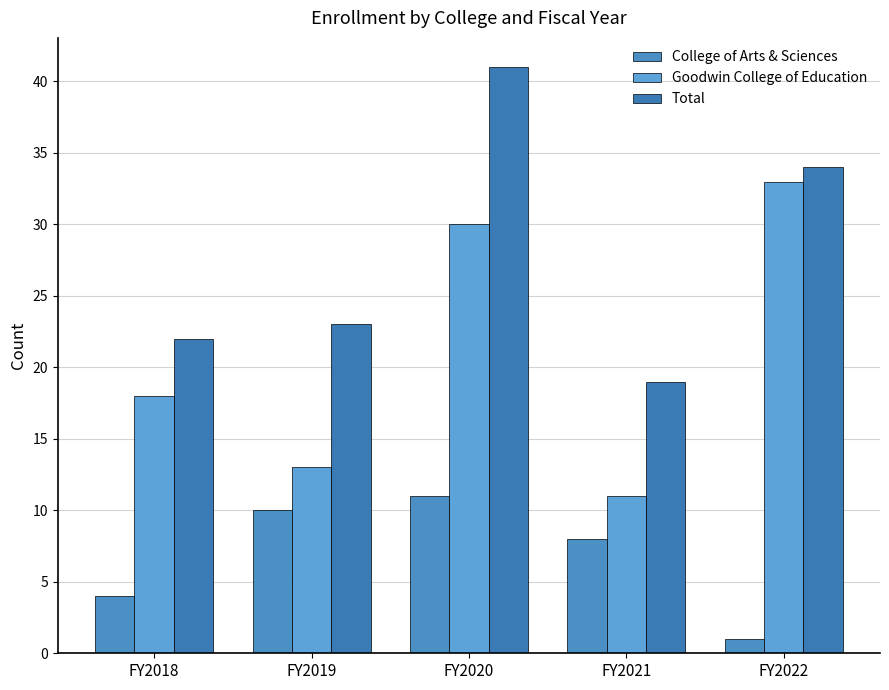

What is the value of the Total bar at the 5th from the left?

34